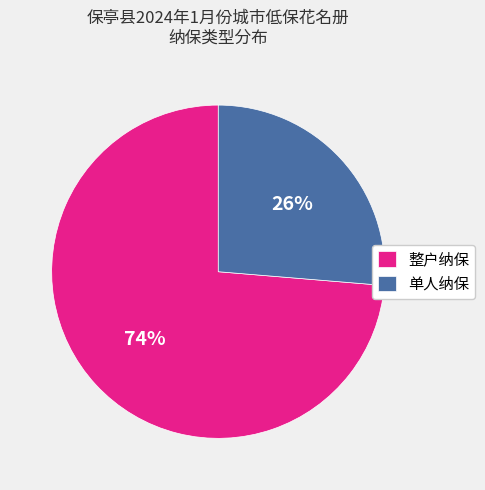

Rank the categories by value from highest to lowest.

整户纳保, 单人纳保